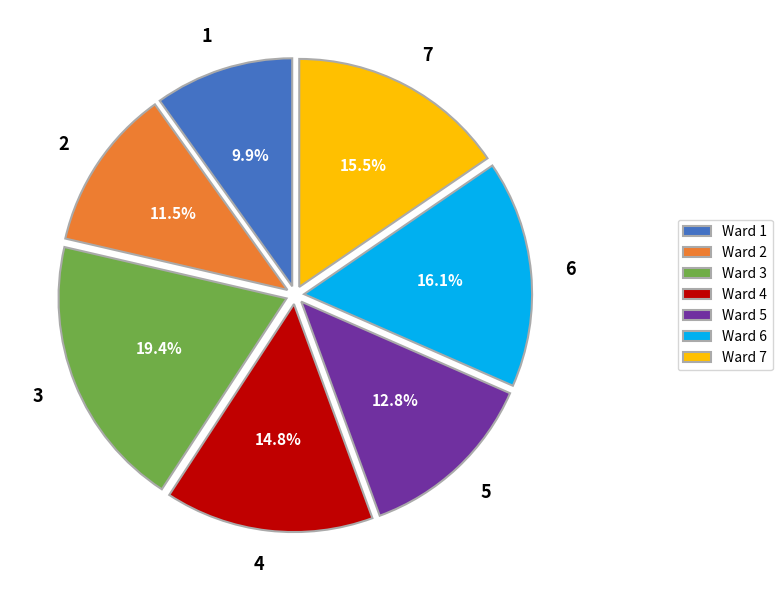

To the nearest percent, what is the difference between the largest and smallest slice percentages?

10%